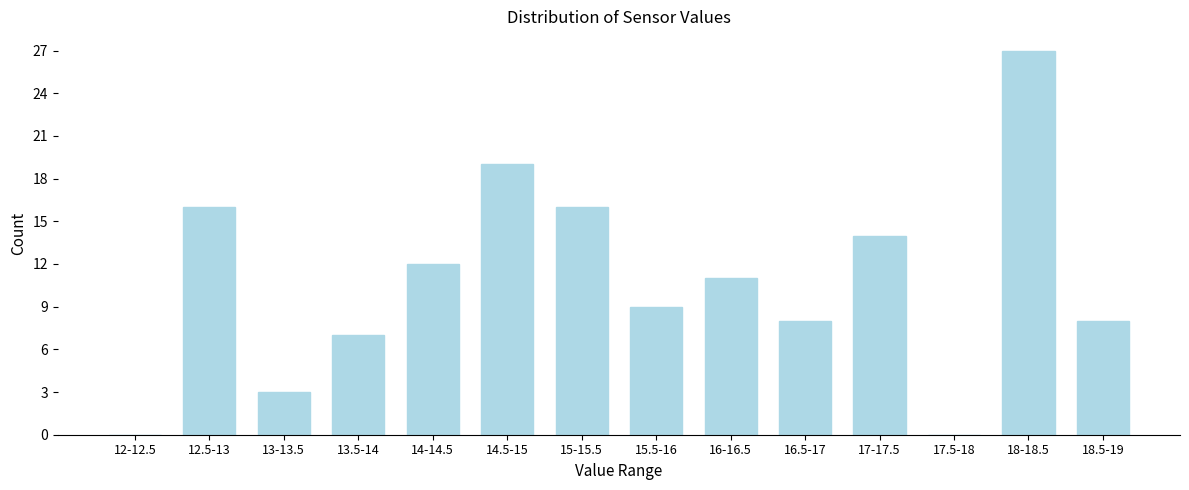

Reading left to right, transcribe all the data shown in this chart.

12-12.5=0	12.5-13=16	13-13.5=3	13.5-14=7	14-14.5=12	14.5-15=19	15-15.5=16	15.5-16=9	16-16.5=11	16.5-17=8	17-17.5=14	17.5-18=0	18-18.5=27	18.5-19=8